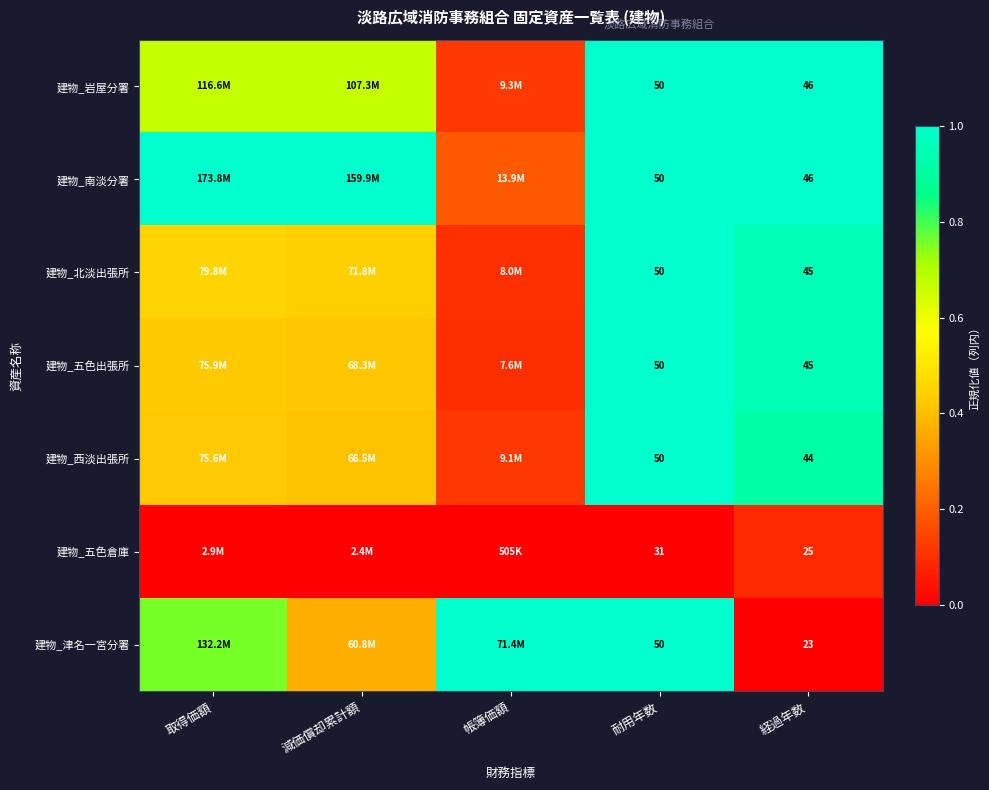

What is the difference between the maximum and minimum values in the 建物_津名一宮分署 series?

1.0